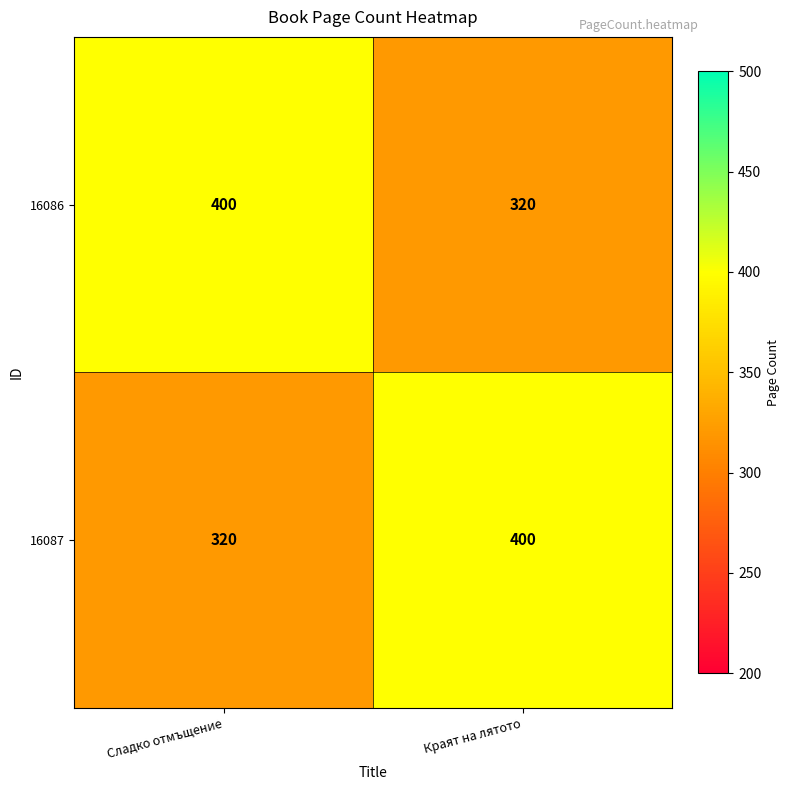

What is the total value across all series at Сладко отмъщение?

720